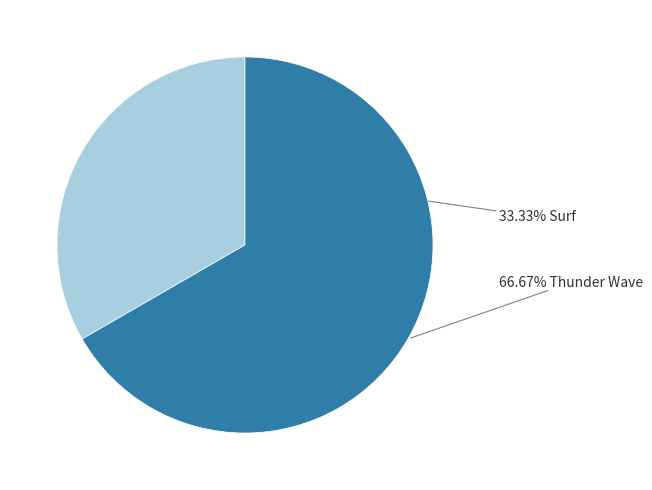

Is there any slice that represents more than half of the pie?

Yes